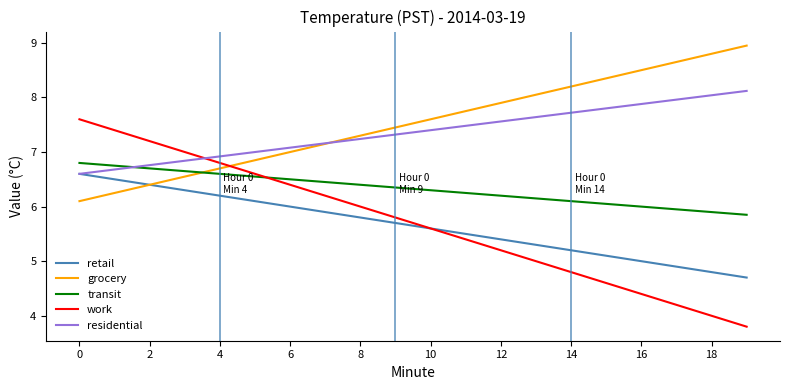

What is the highest value of the work series?

7.6